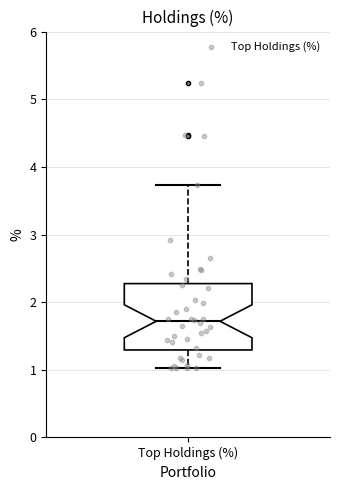

Transcribe this box plot: give where the median line is, the range the box spans, and where the two whiskers end, as read against the y-axis. The values are not printed on the chart, so give them approximately, as read against the axis.

median 1.7, box 1.3 to 2.3, whiskers 1.0 to 3.7